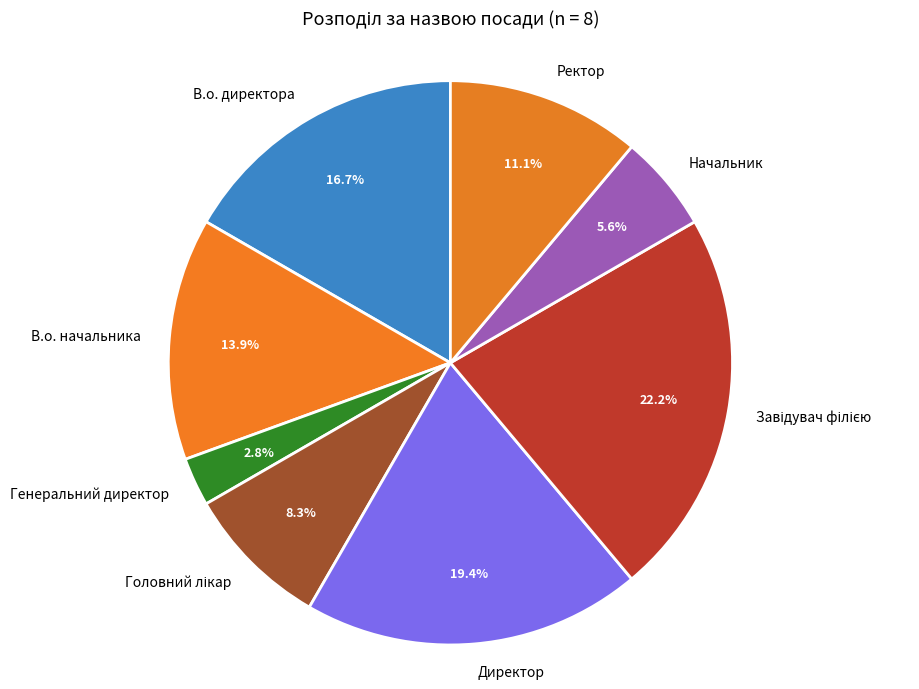

To the nearest percent, what portion does Ректор represent?

11%